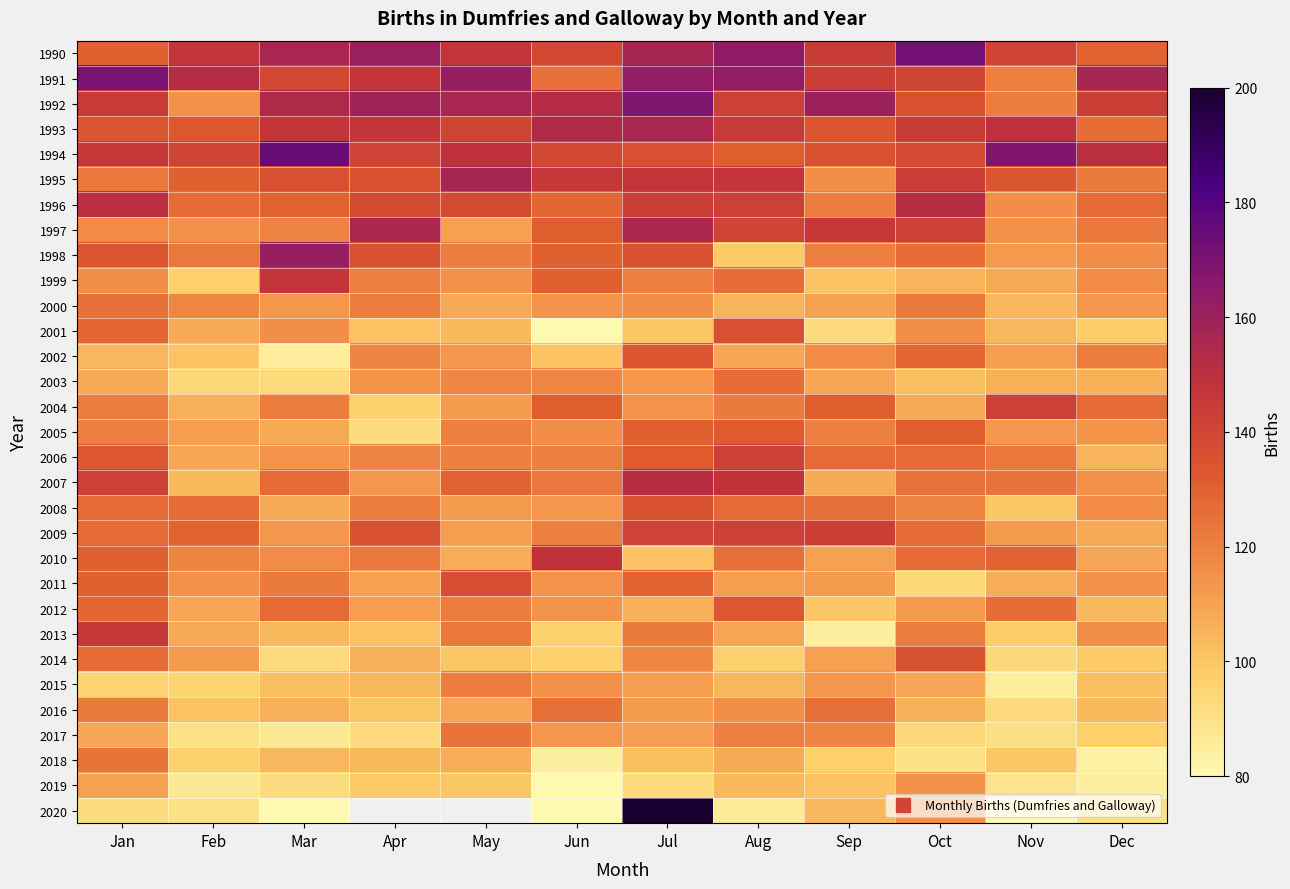

Which series has the widest spread of values?

2020